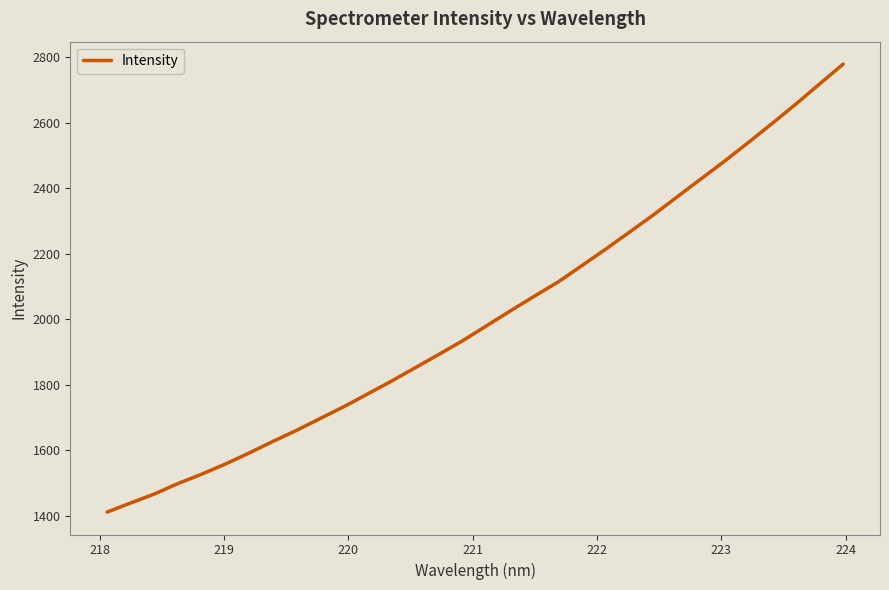

Is this an area chart (filled region under the line)?

No